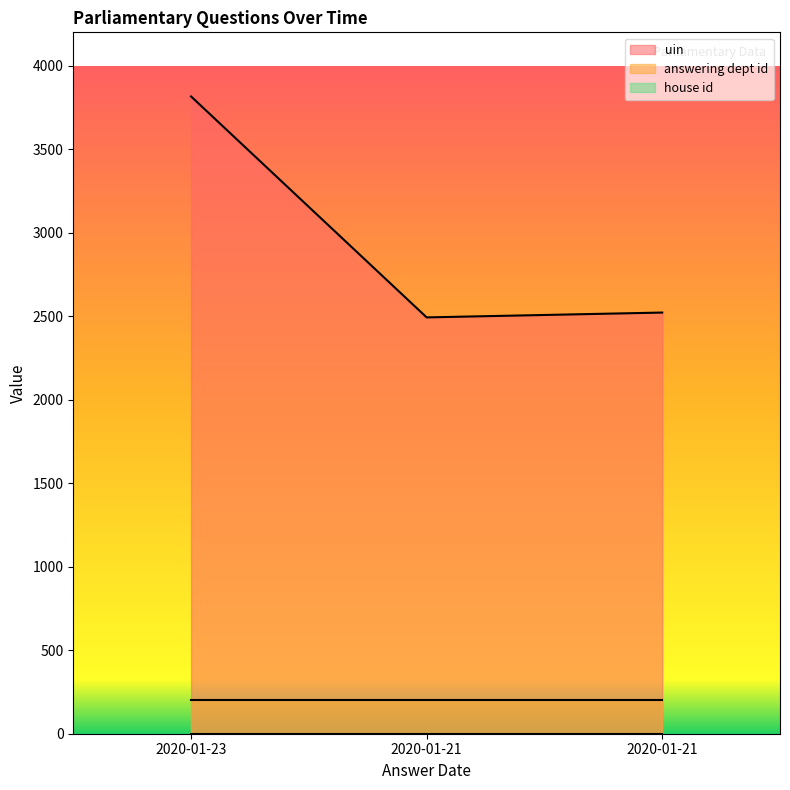

What is the difference between the maximum and minimum values in the uin series?

1323